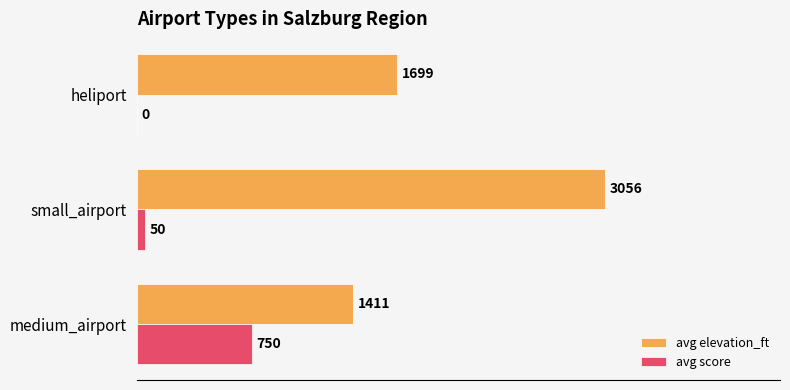

Which series has the largest total across all categories?

avg elevation_ft